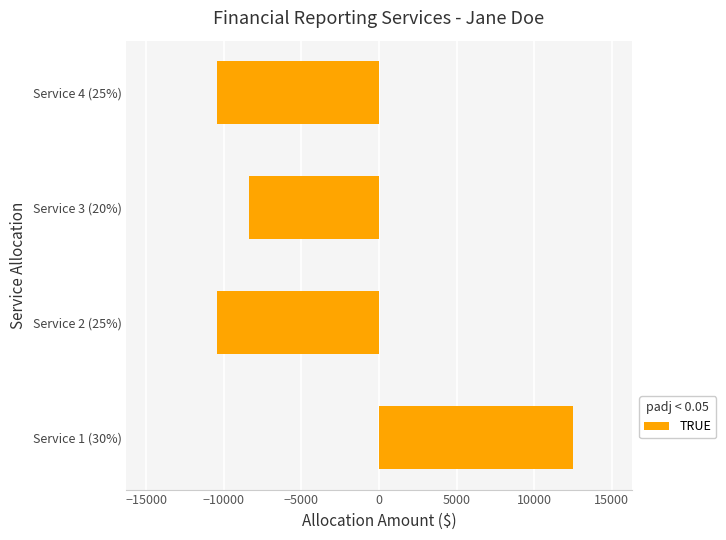

Where is the data nearest to the value 1043?

Service 3 (20%)